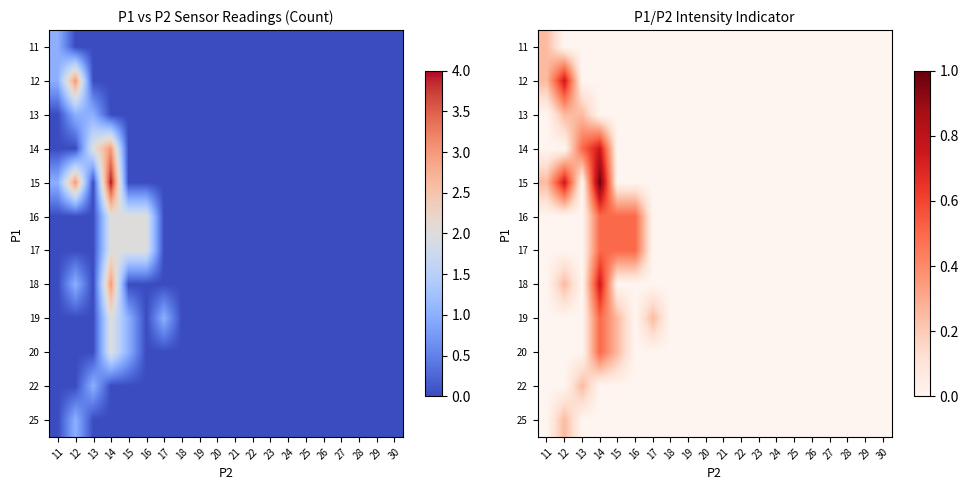

Is it true that 13 equals 0.0 at 26?

True